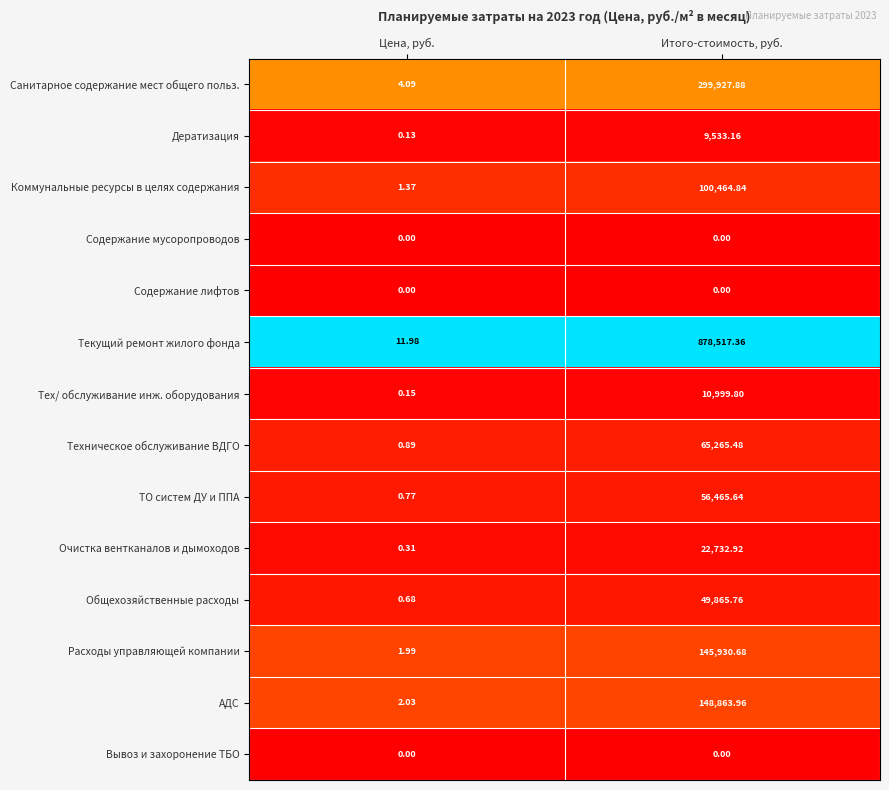

At which label does Расходы управляющей компании reach its minimum?

Цена, руб.